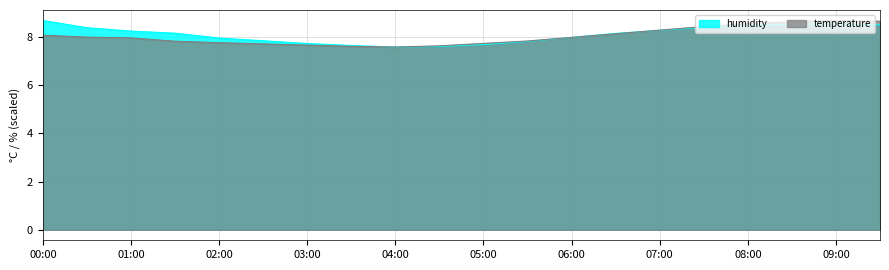

What is the sum of all humidity values?

161.9